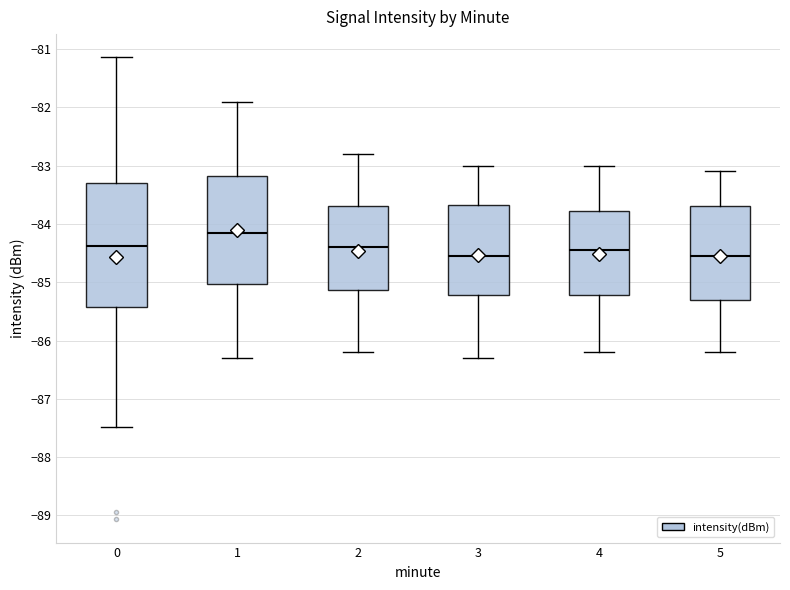

Reading left to right, transcribe this box plot: for each box, give where its median line is, the range the box spans, and where its two whiskers end, as read against the y-axis. The values are not printed on the chart, so give them approximately, as read against the axis.

0: median -84.4, box -85.4 to -83.3, whiskers -87.5 to -81.1
1: median -84.1, box -85.0 to -83.2, whiskers -86.3 to -81.9
2: median -84.4, box -85.1 to -83.7, whiskers -86.2 to -82.8
3: median -84.5, box -85.2 to -83.7, whiskers -86.3 to -83.0
4: median -84.4, box -85.2 to -83.8, whiskers -86.2 to -83.0
5: median -84.5, box -85.3 to -83.7, whiskers -86.2 to -83.1